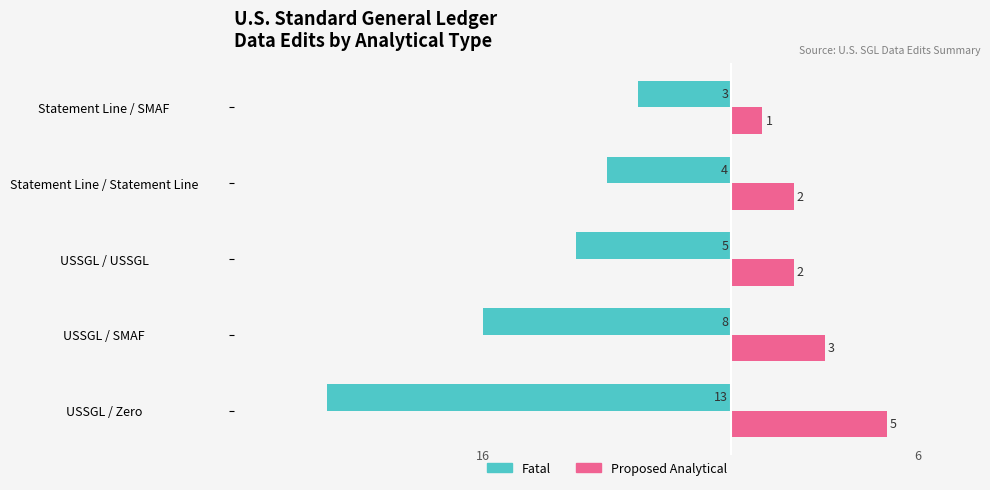

Which series has the largest range (max minus min)?

Fatal